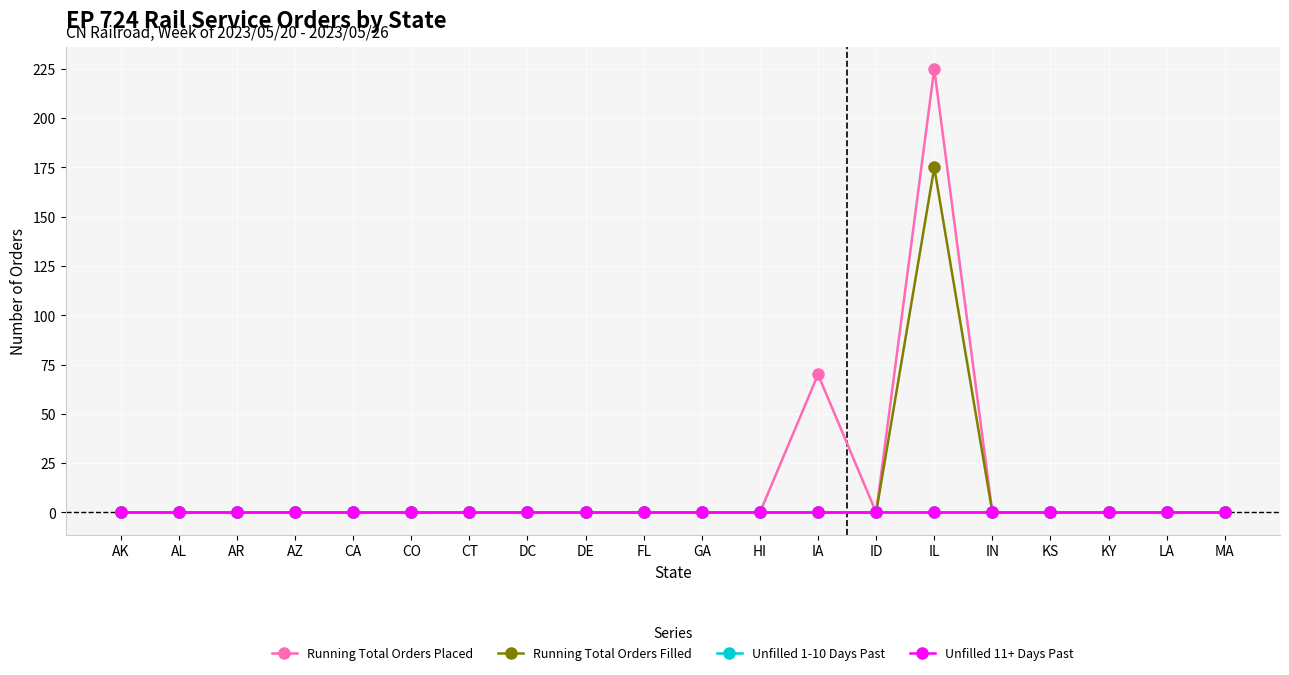

At how many categories does at least one series exceed 112?

1